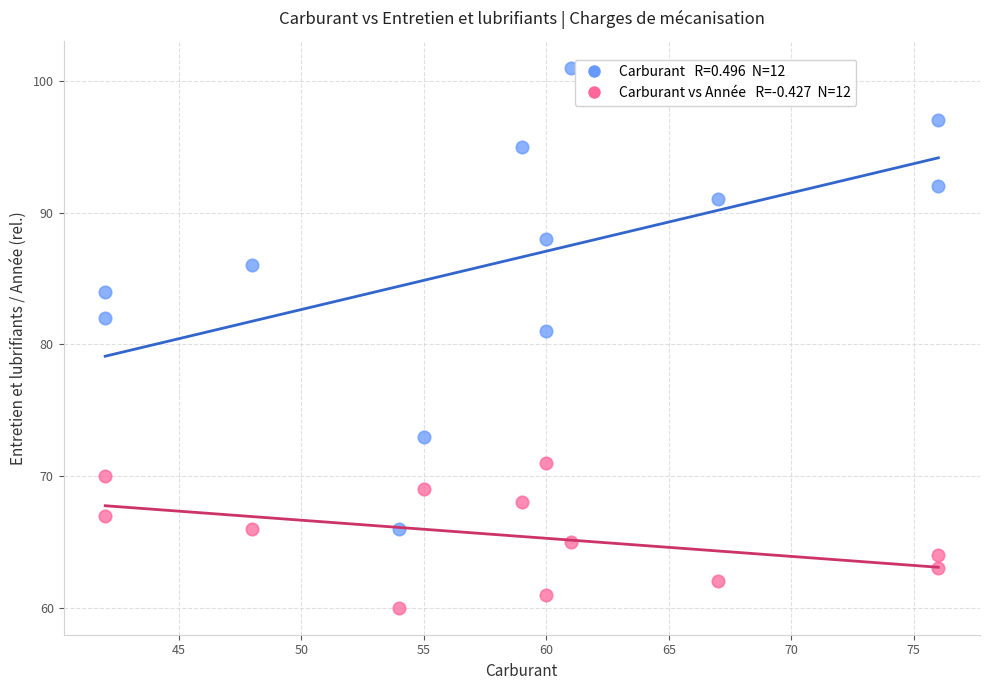

Across all series, what Y value is closest to 80?

81